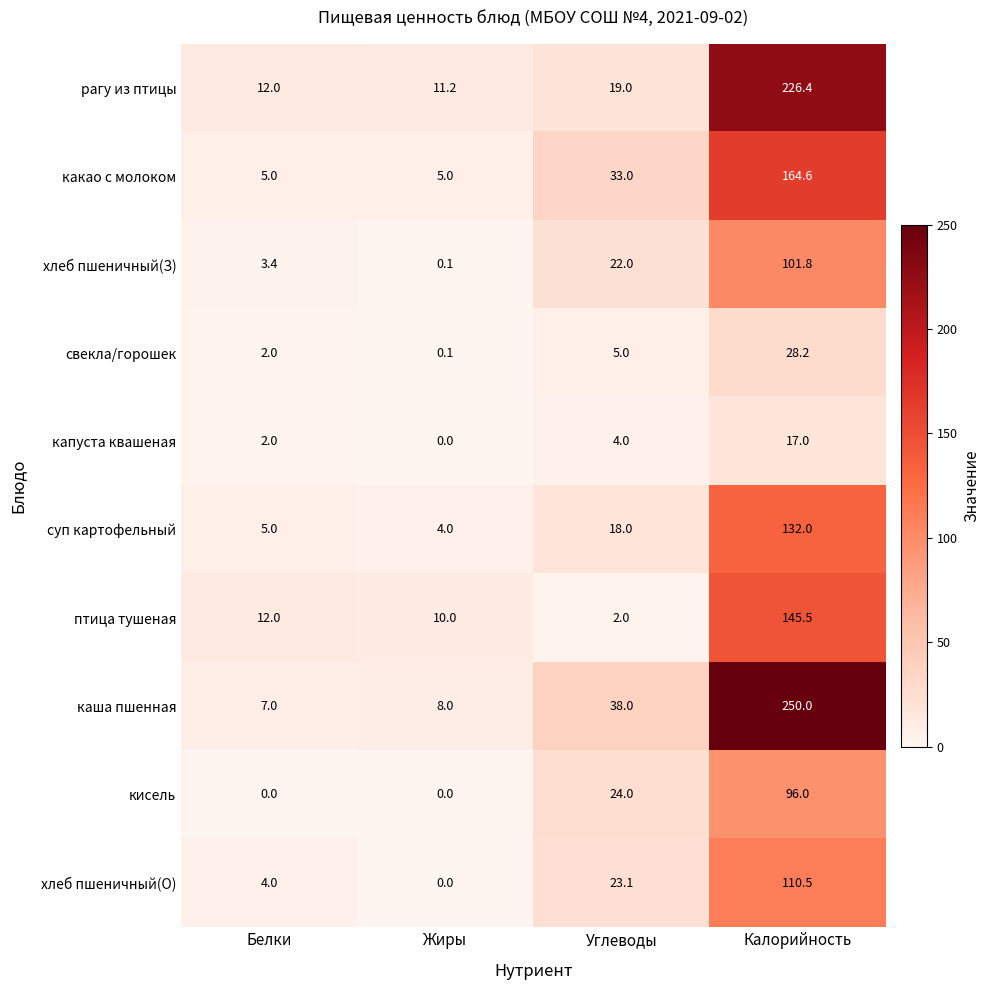

At which category is the sum across all series the highest?

Калорийность